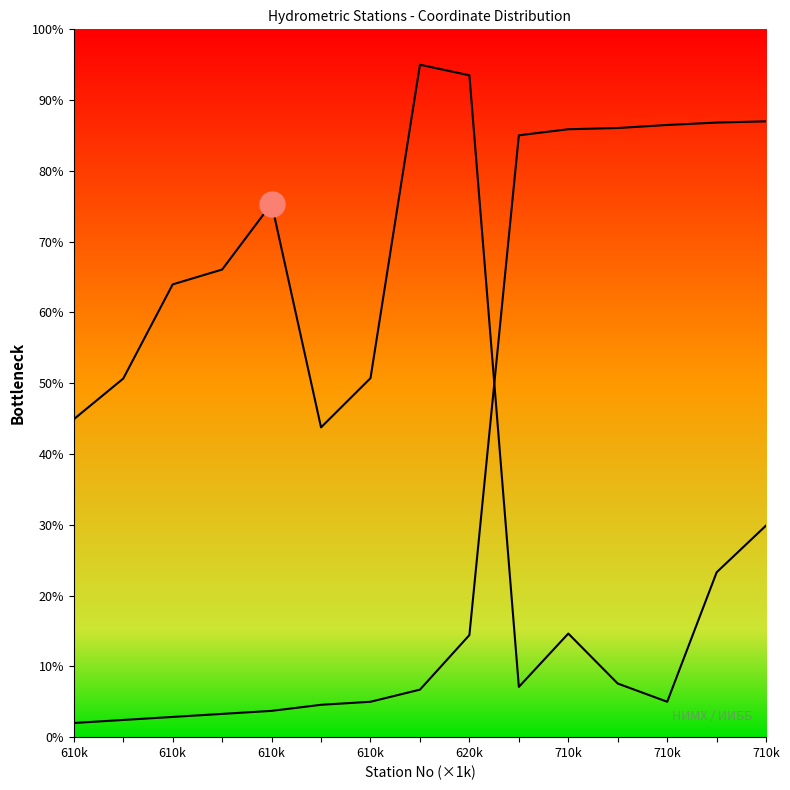

What is the lowest value of the Station Numbers series?

2.0